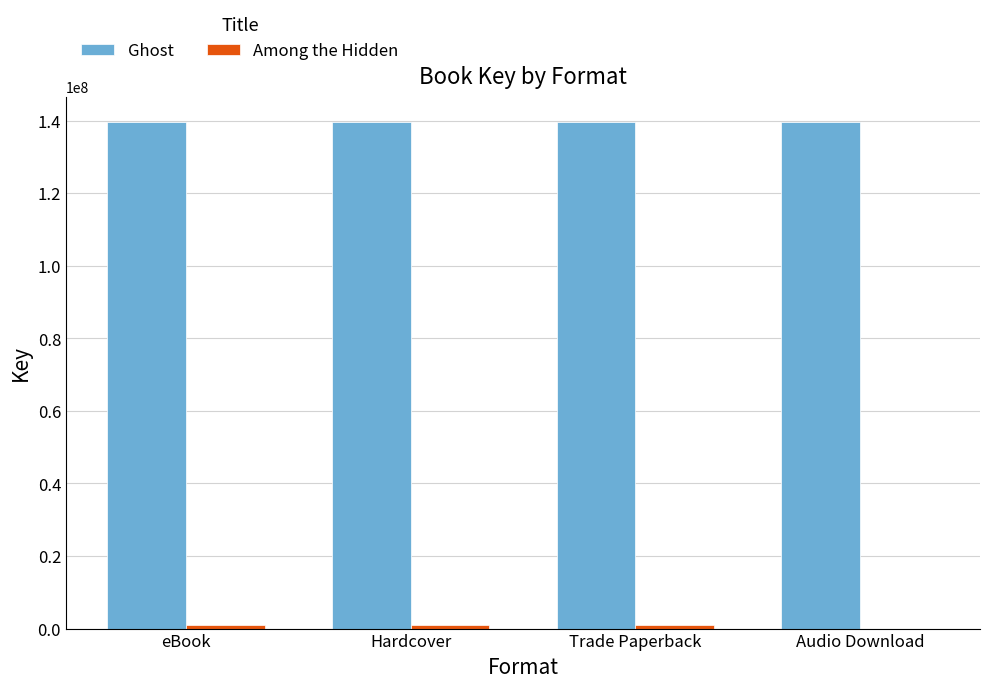

The Ghost series shows 212315497 at Hardcover. True or false?

False